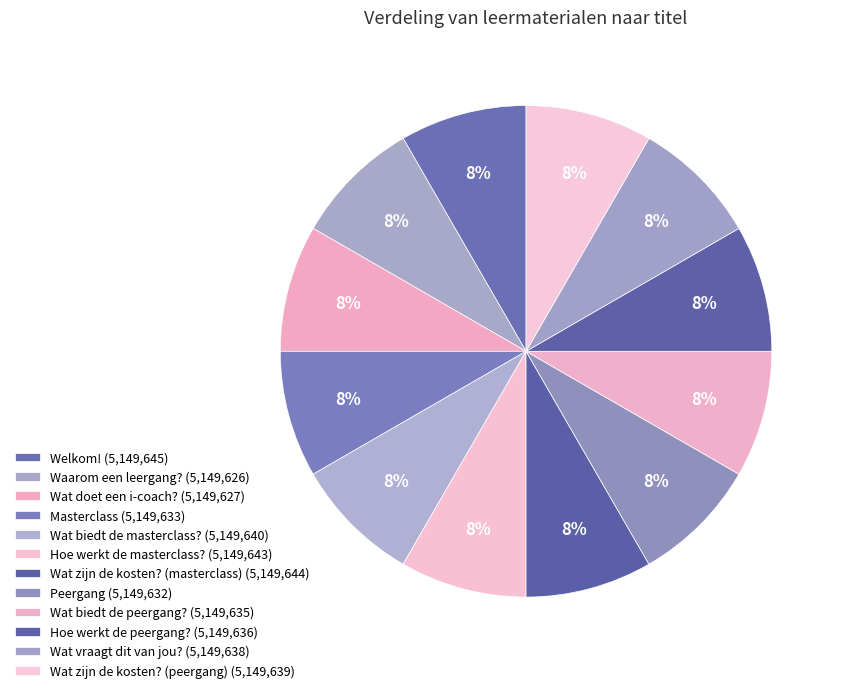

What is the change in value from Wat biedt de masterclass? to Wat vraagt dit van jou??

-2